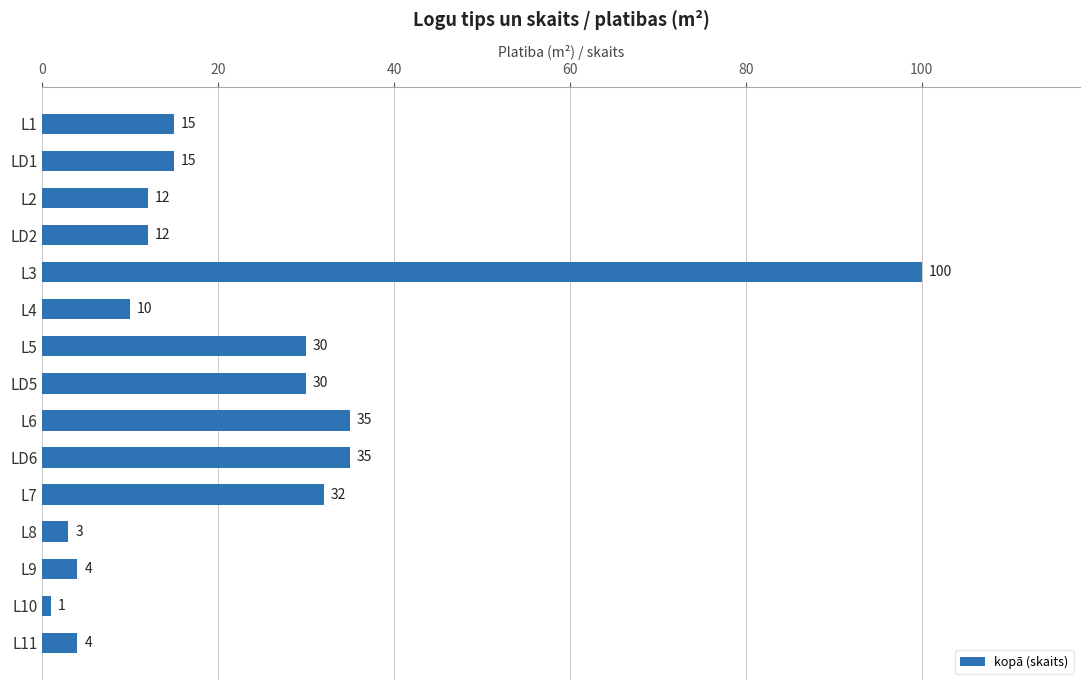

Reading top to bottom, list all the values displayed in this chart.

L1=15	LD1=15	L2=12	LD2=12	L3=100	L4=10	L5=30	LD5=30	L6=35	LD6=35	L7=32	L8=3	L9=4	L10=1	L11=4